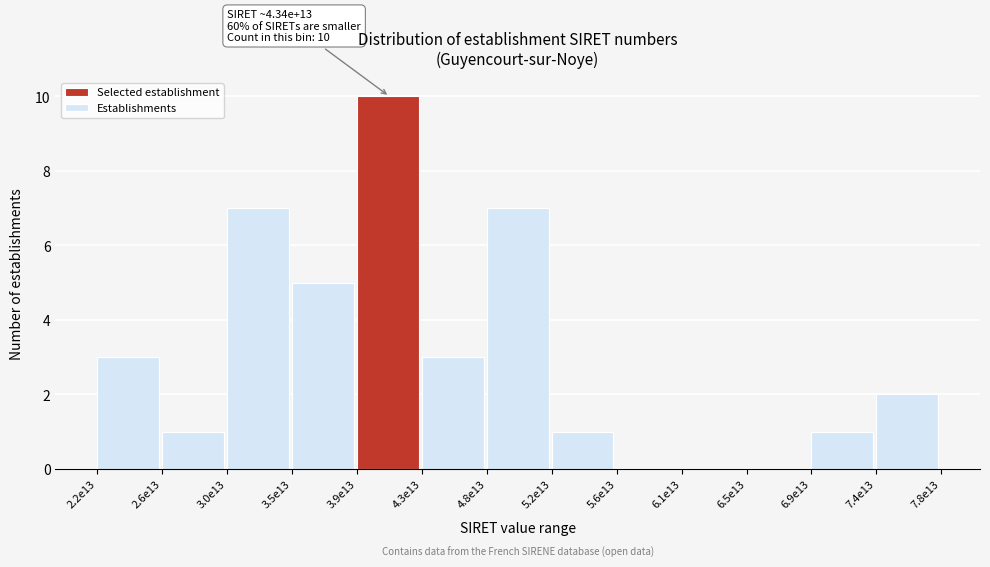

Reading right to left, what are all the values shown in this chart?

7.4e13=2	6.9e13=1	6.5e13=0	6.1e13=0	5.6e13=0	5.2e13=1	4.8e13=7	4.3e13=3	3.9e13=10	3.5e13=5	3.0e13=7	2.6e13=1	2.2e13=3